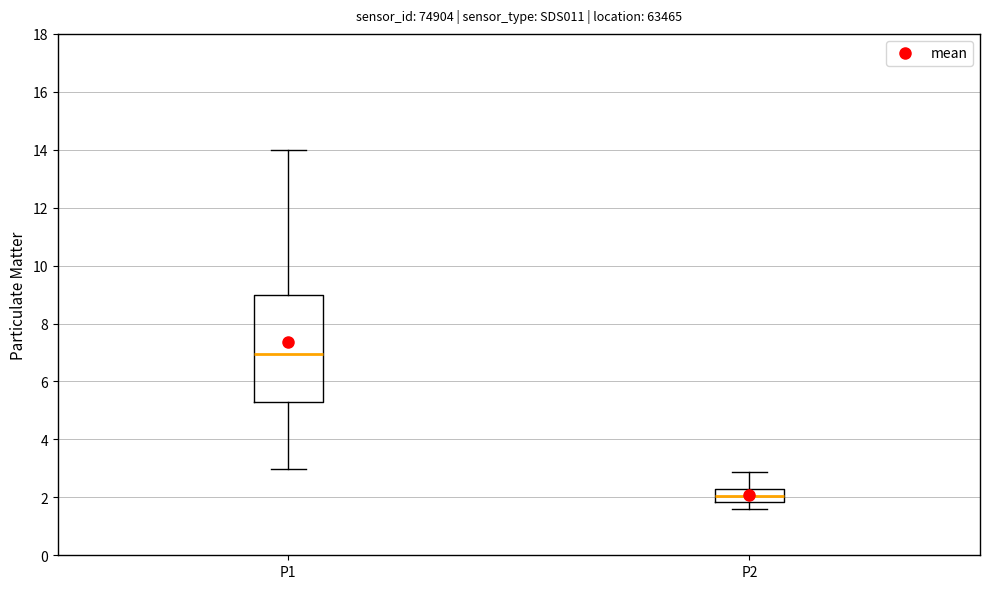

Comparing the boxes themselves (not the whiskers), which one is the tallest?

P1